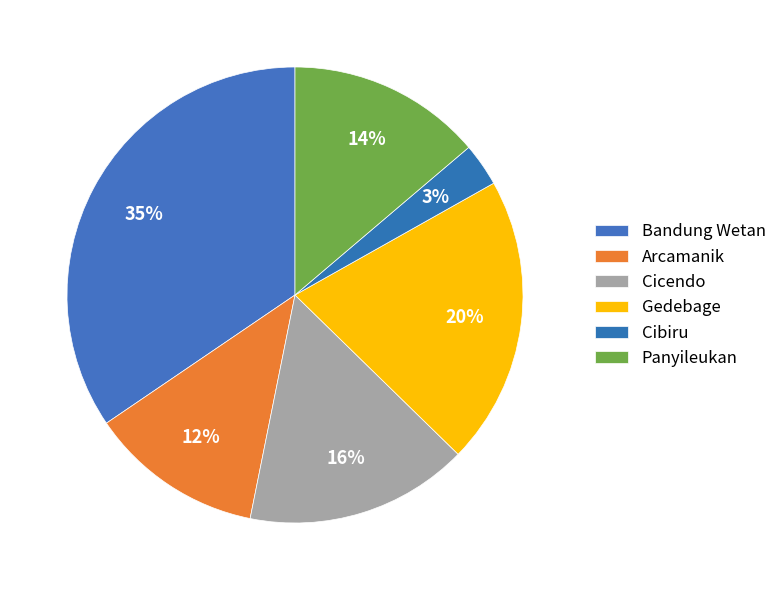

Which category has the biggest portion of the pie?

Bandung Wetan